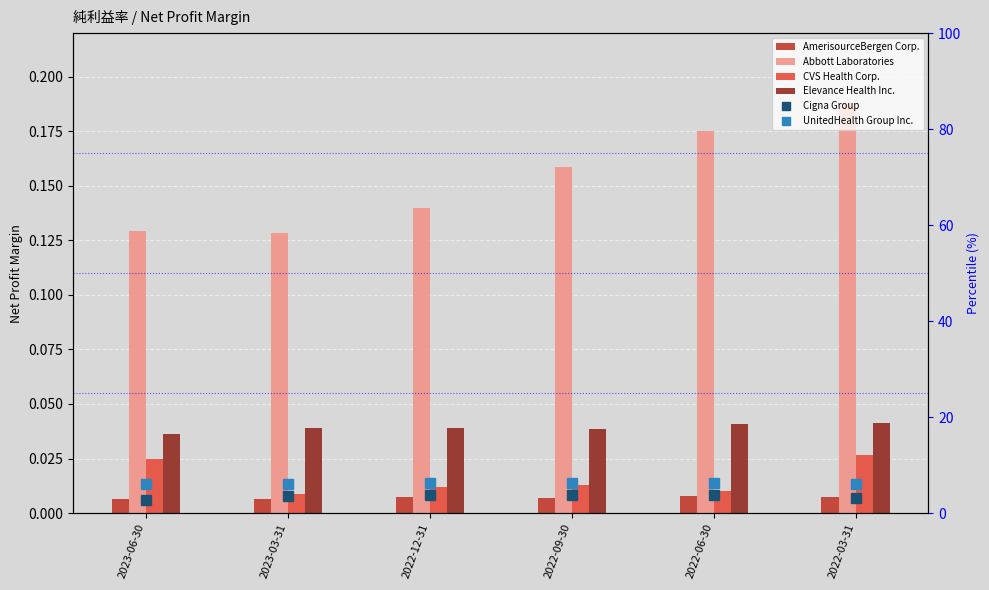

What are all the series names shown in the legend?

AmerisourceBergen Corp., Abbott Laboratories, CVS Health Corp., Elevance Health Inc., Cigna Group, UnitedHealth Group Inc.